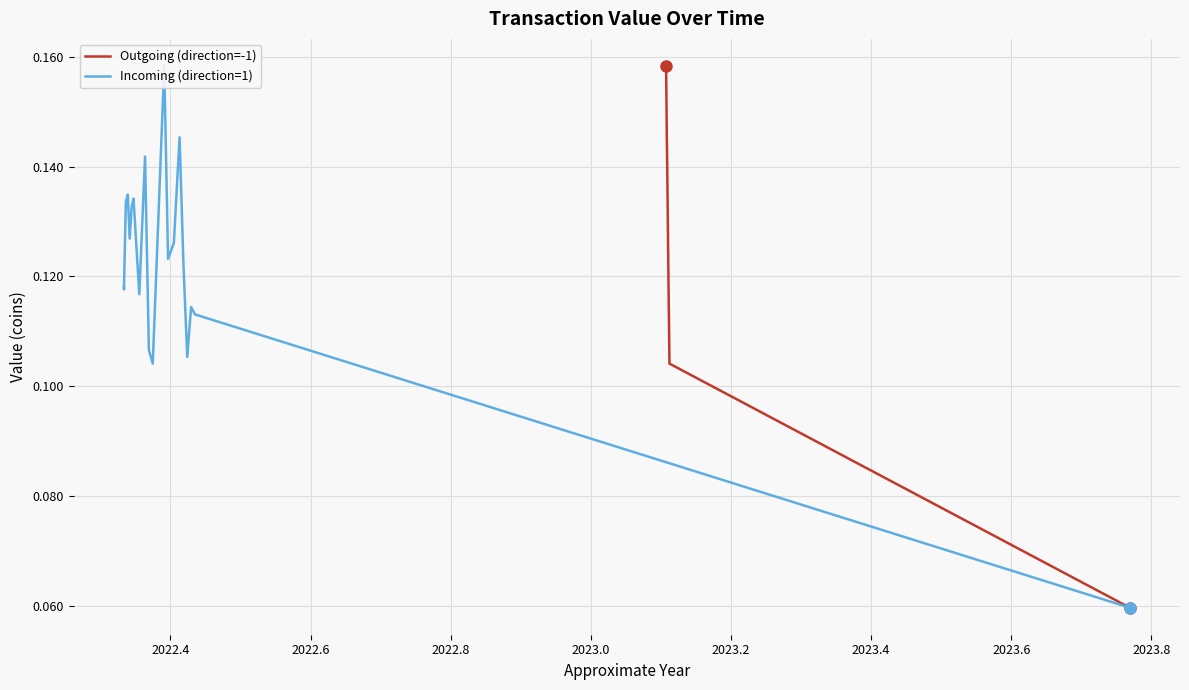

How many series are shown in this chart?

2